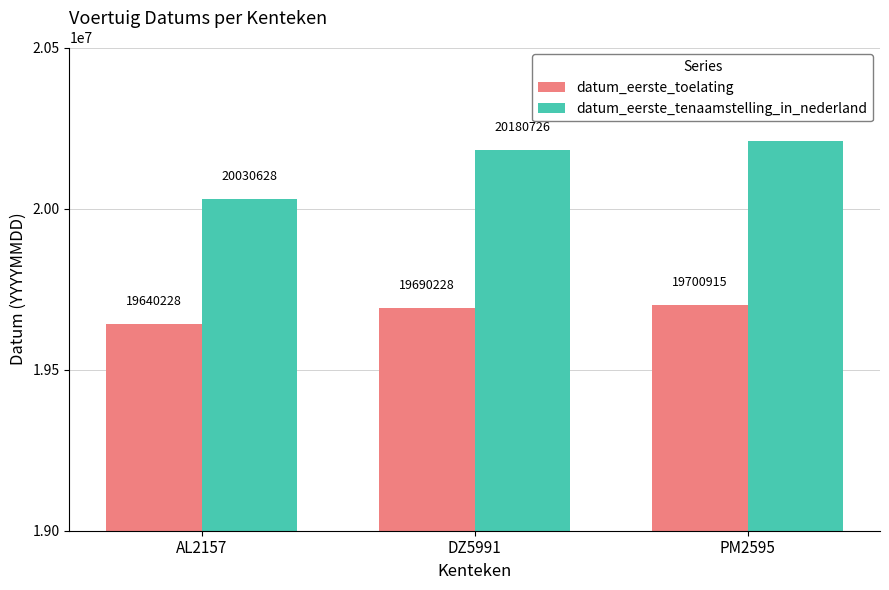

What is the label of the 2nd bar from the right?

DZ5991